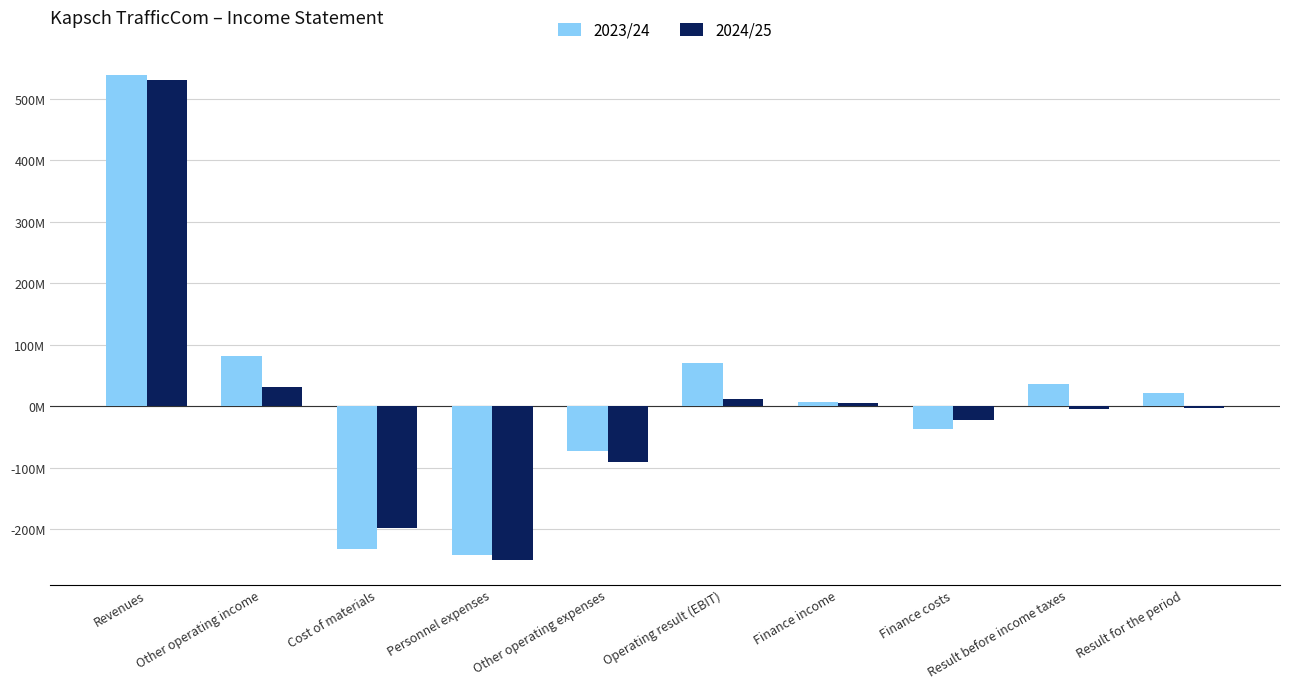

Does the chart contain any negative values?

Yes